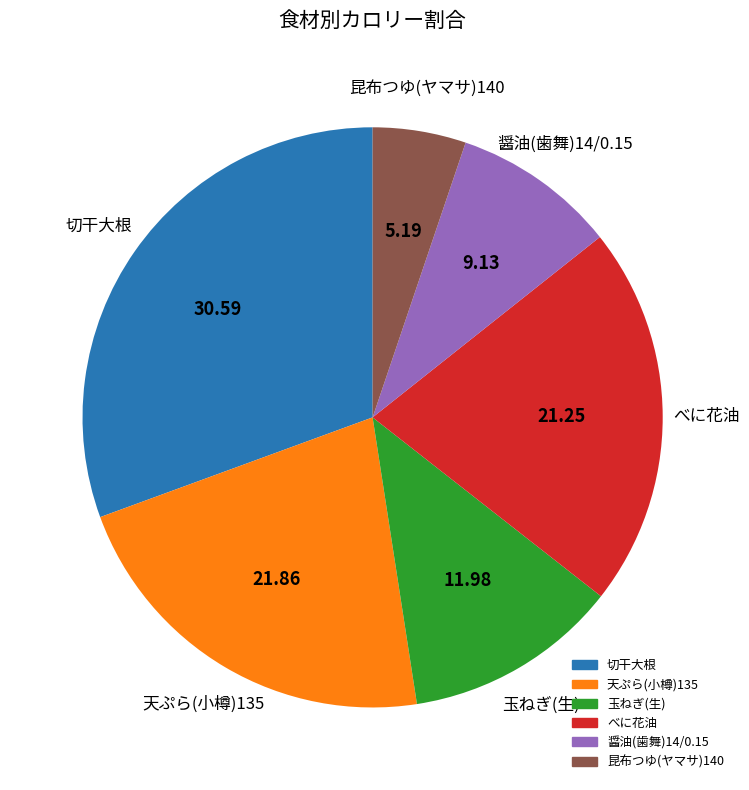

Is 醤油(歯舞)14/0.15 the majority of the pie?

No